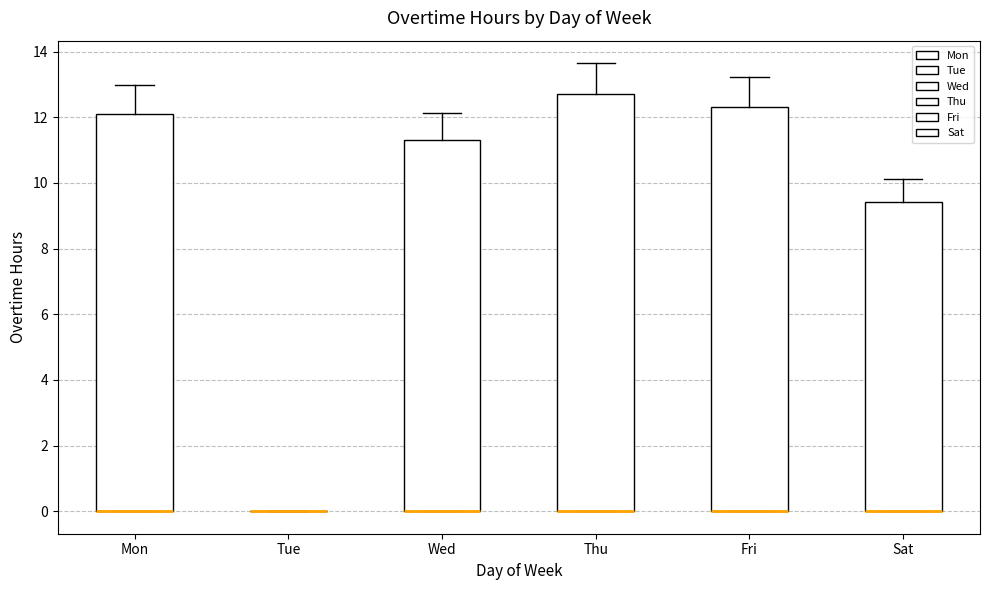

Where is the lower edge of the box for Mon on the y-axis? The values are not printed on the chart, so give them approximately, as read against the axis.

0.0